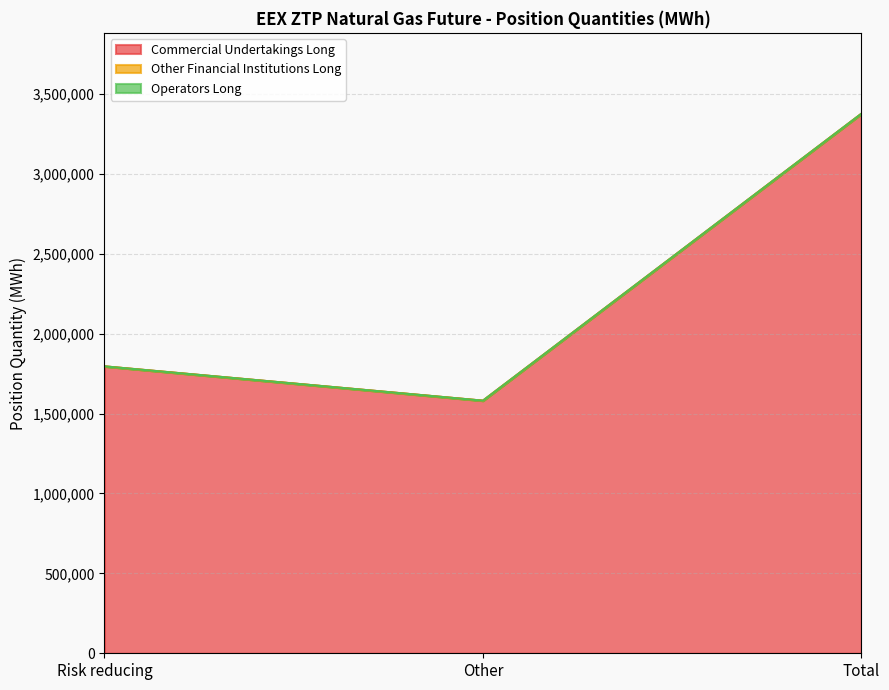

What is the greatest value displayed?

3375480